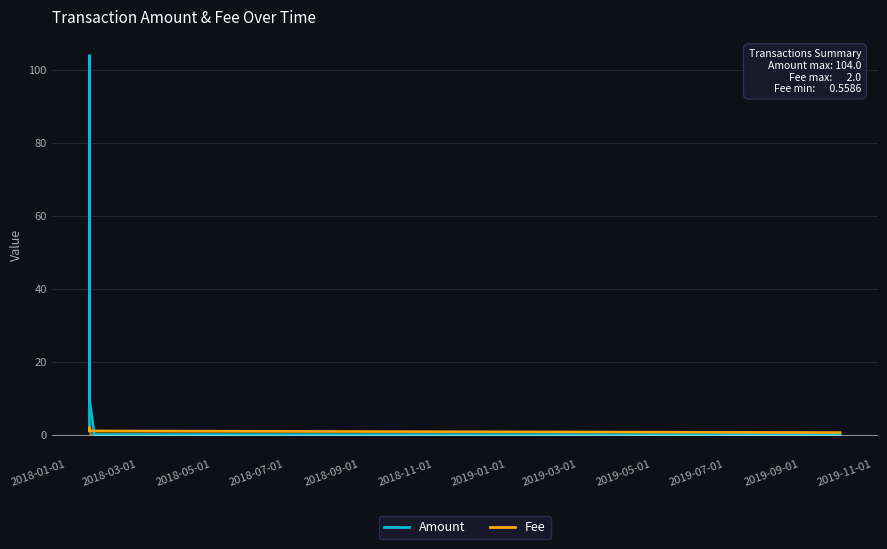

Between 2019-10-04 14:30:44 and 2018-01-19 14:25:05, which series saw the biggest shift?

Amount